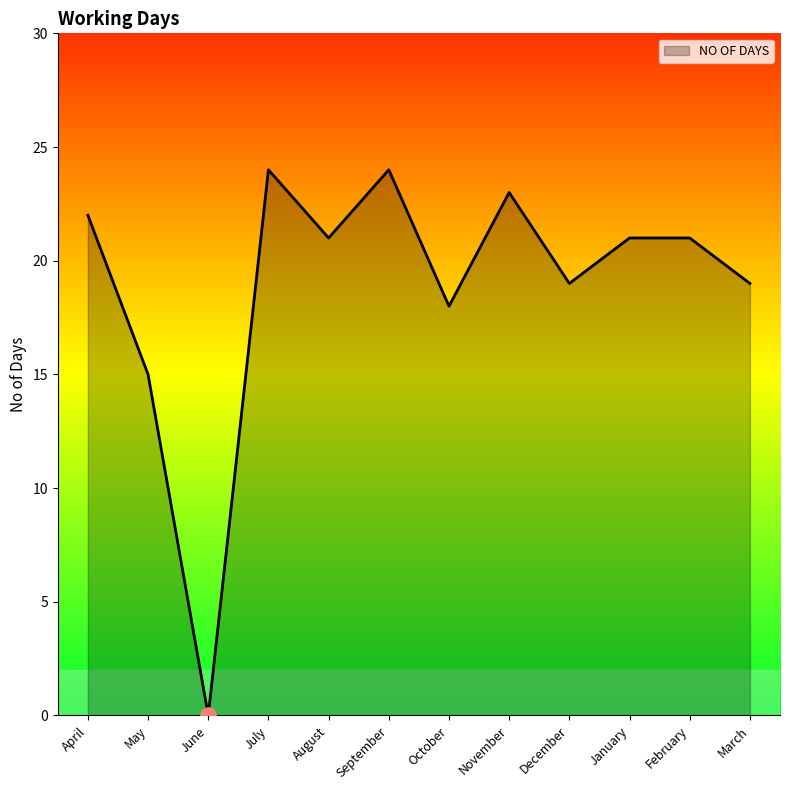

What is the change in value from August to November?

+2